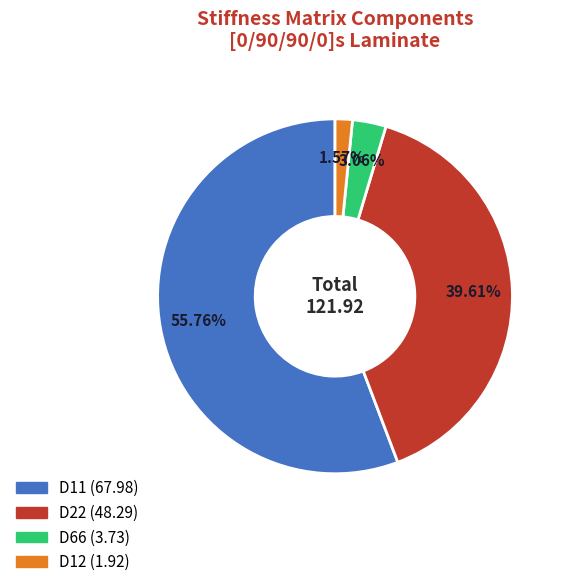

To the nearest percent, what is the difference between the largest and smallest slice percentages?

54%